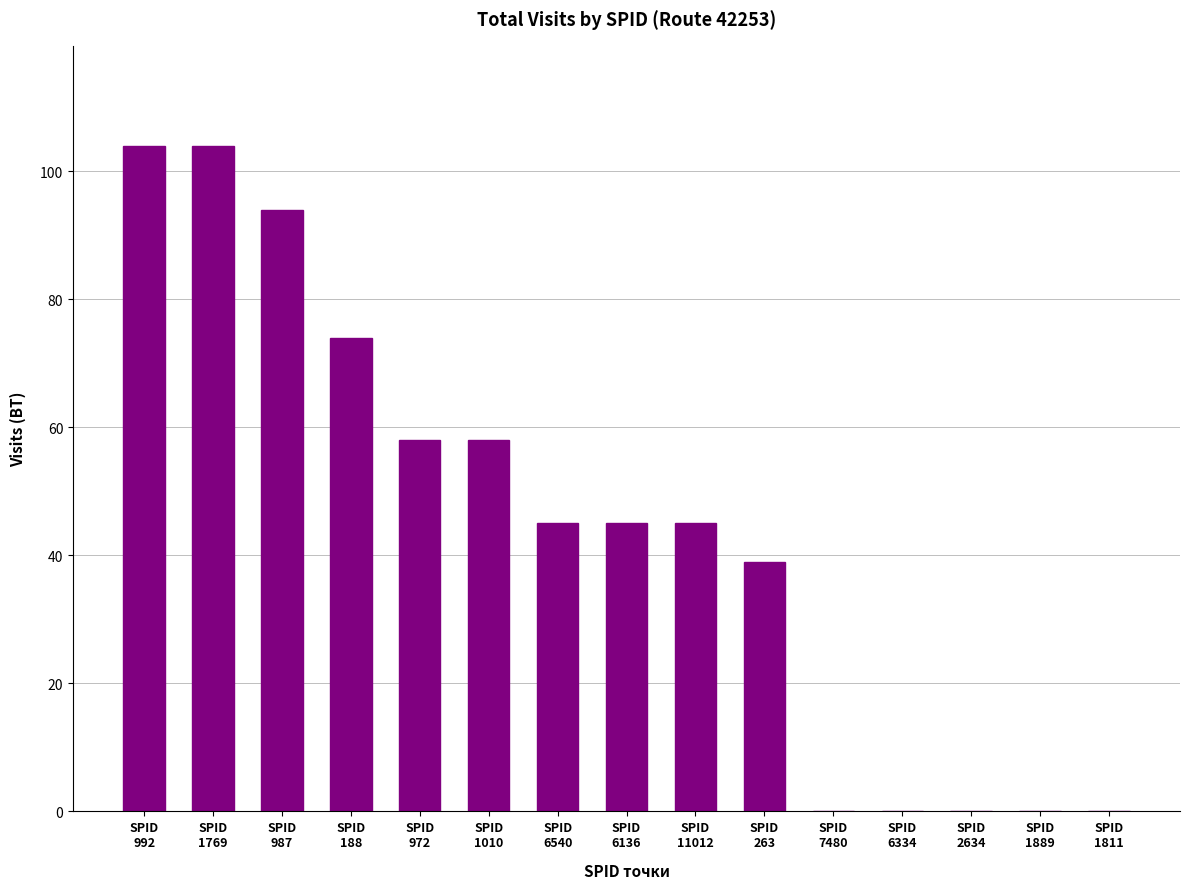

True or false: the data shows 52 at SPID
6334.

False